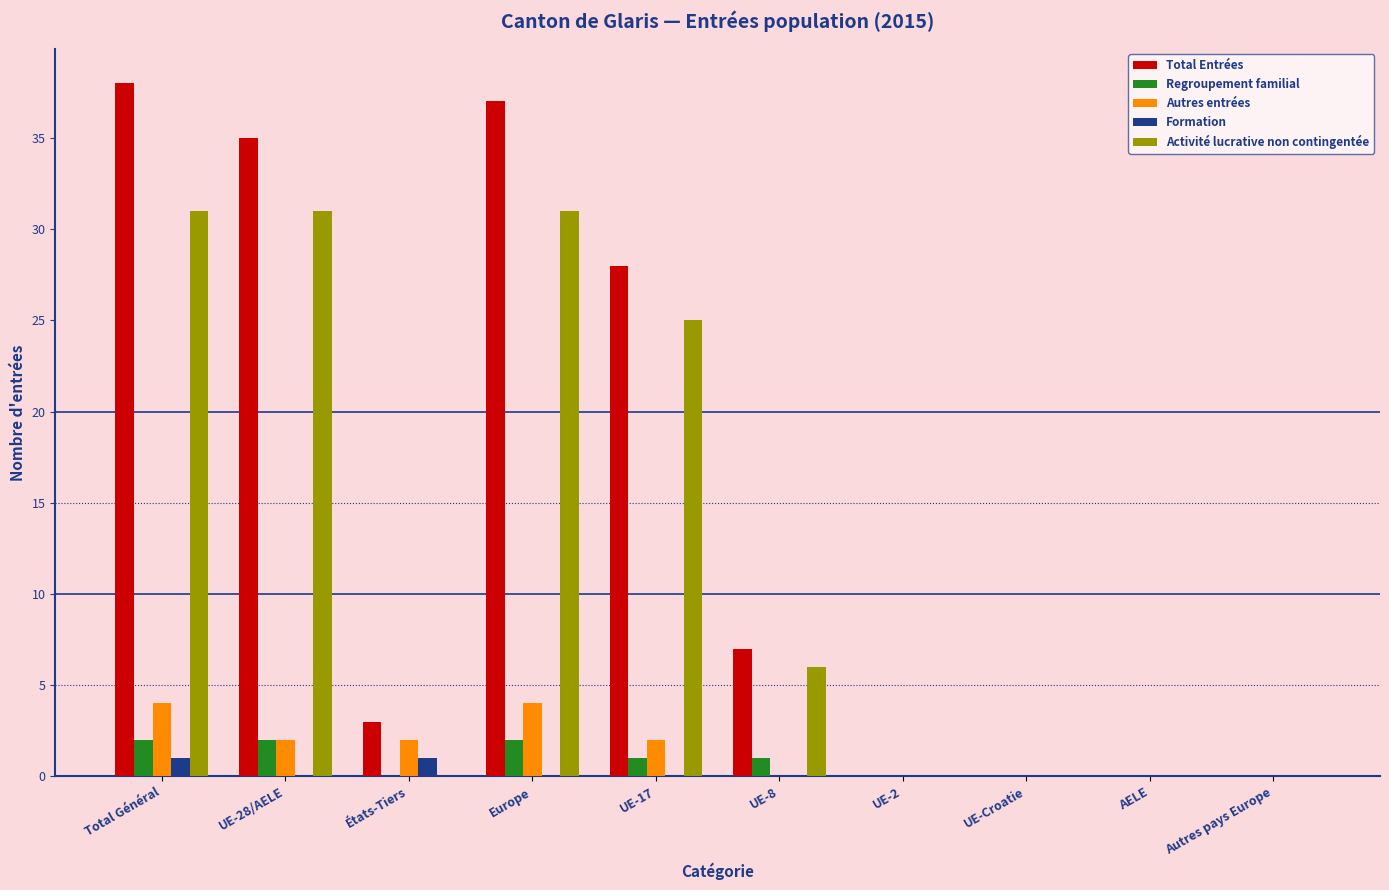

Are the bars grouped side by side (vs. stacked)?

Yes